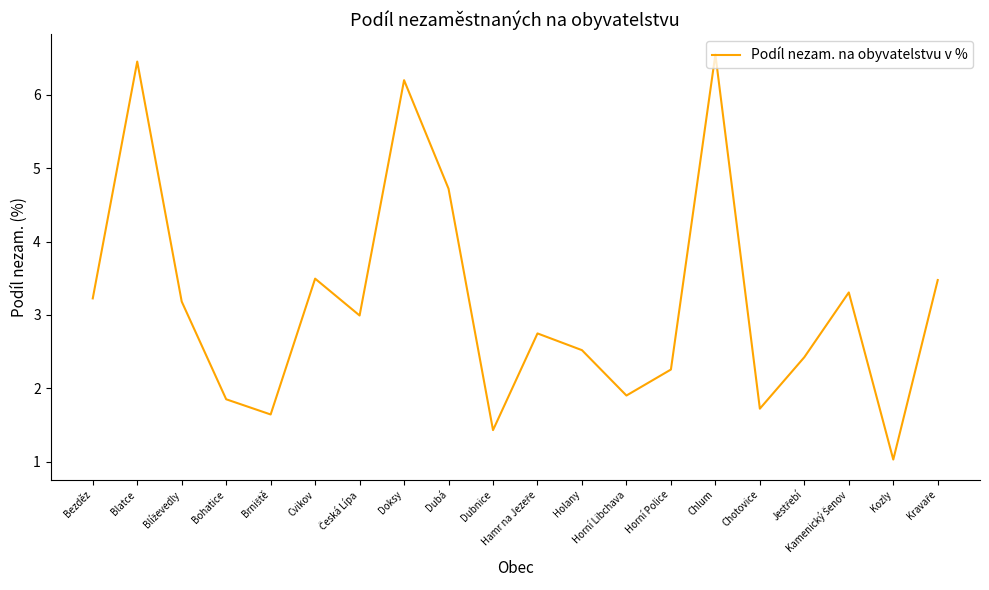

Which has a higher value, Dubá or Chotovice?

Dubá